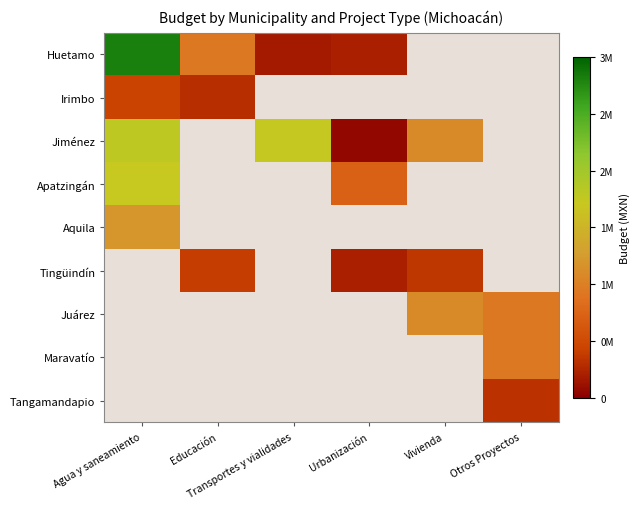

Is the value of Huetamo at Transportes y vialidades greater than the value of Tangamandapio at Educación?

No